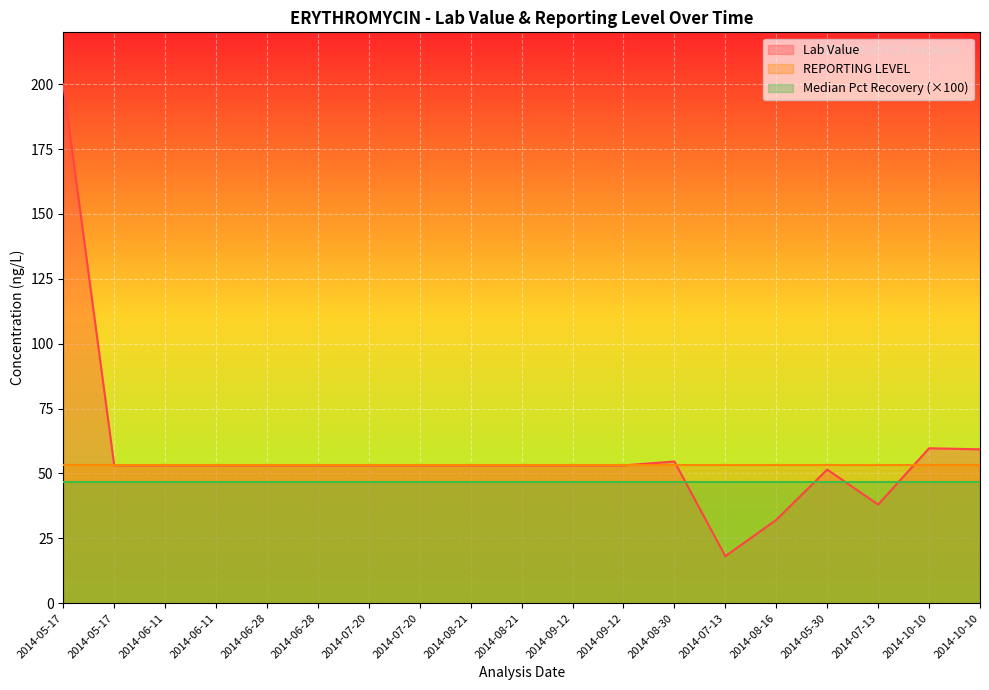

True or false: Median Pct Recovery has more than 1 interior local peaks.

False